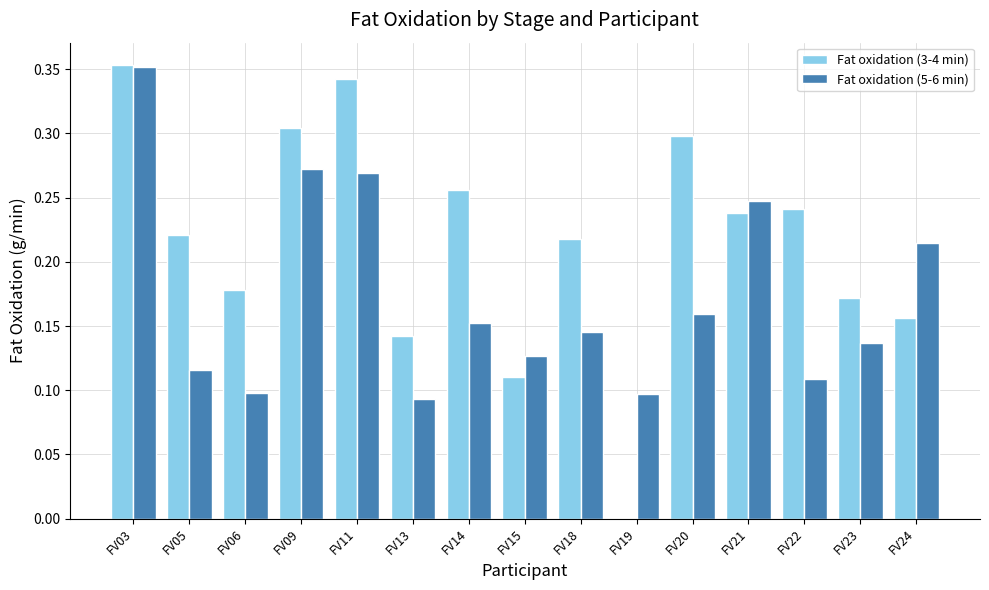

What is the sum of all Fat oxidation (3-4 min) values?

3.2